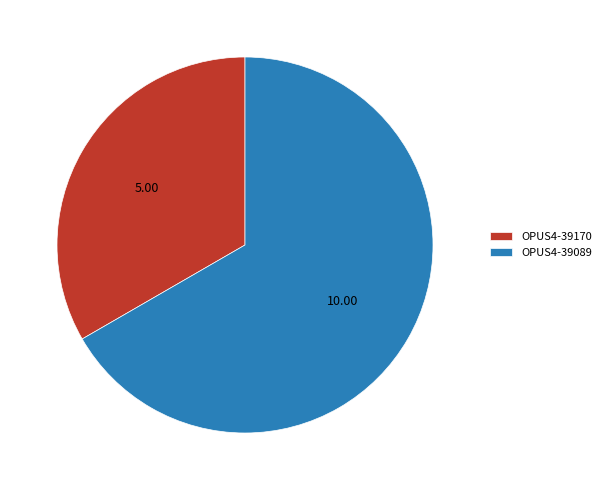

Approximately how many times larger is the value at OPUS4-39170 compared to OPUS4-39089?

0.5